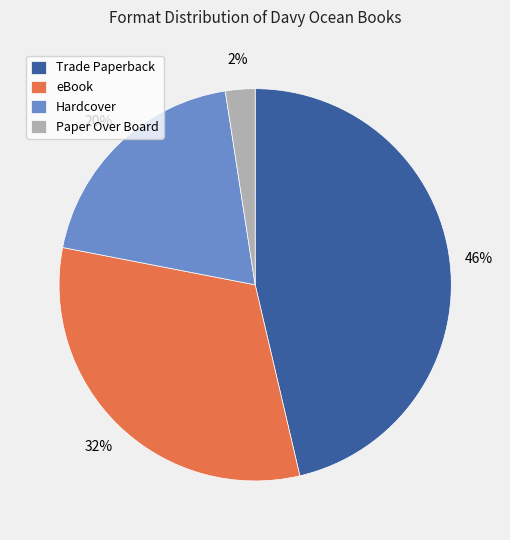

Rank the categories by value from highest to lowest.

Trade Paperback, eBook, Hardcover, Paper Over Board